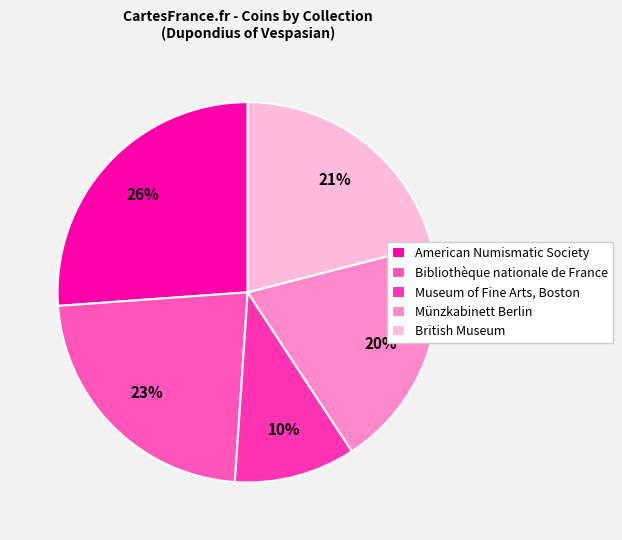

Count the number of slices in the pie.

5